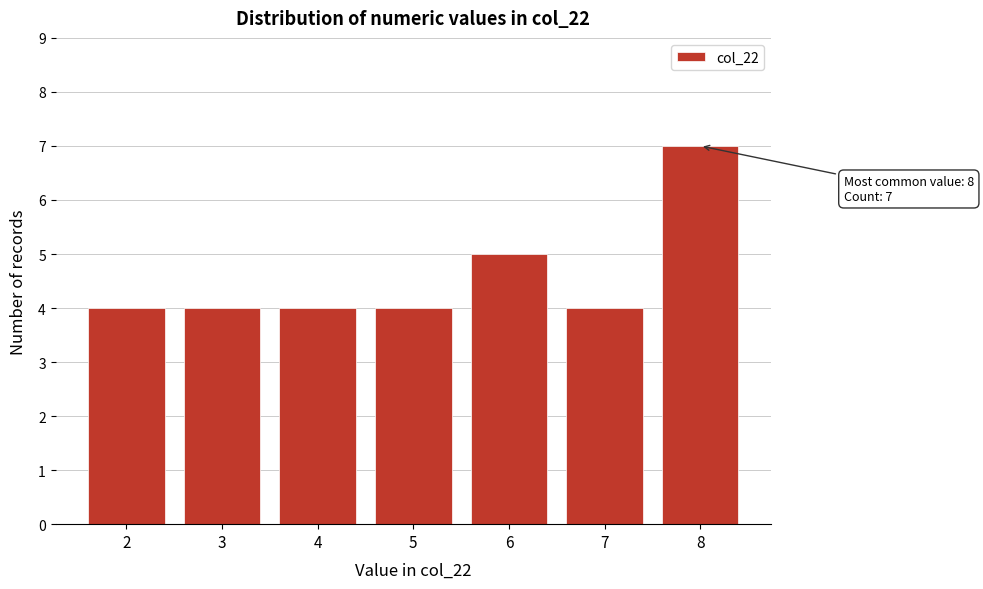

Reading left to right, what are all the values shown in this chart?

2=4	3=4	4=4	5=4	6=5	7=4	8=7